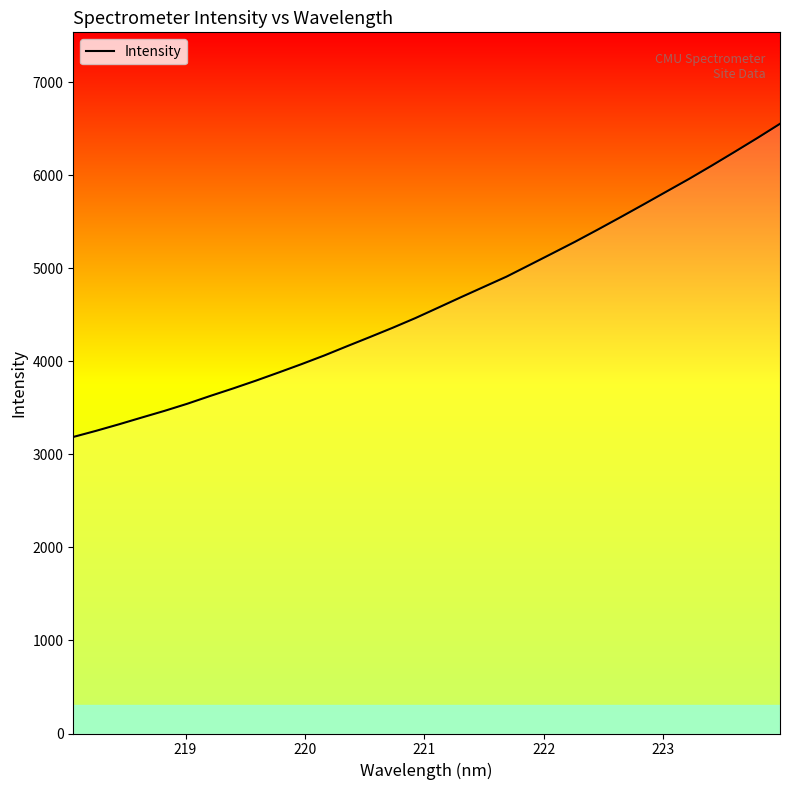

What is the difference between the maximum and minimum values?

3364.8